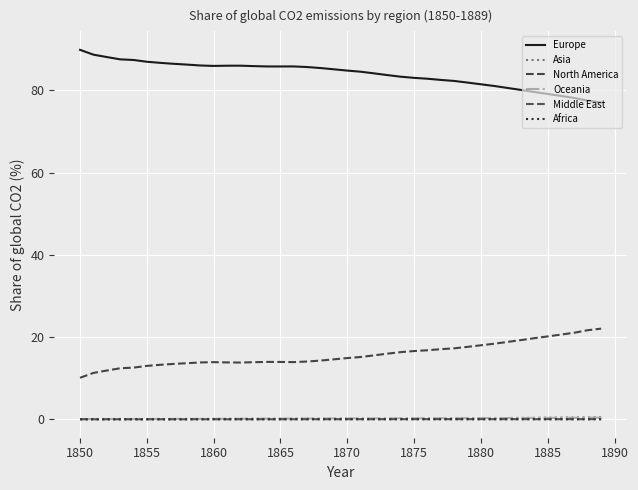

Which series has the widest spread of values?

Europe